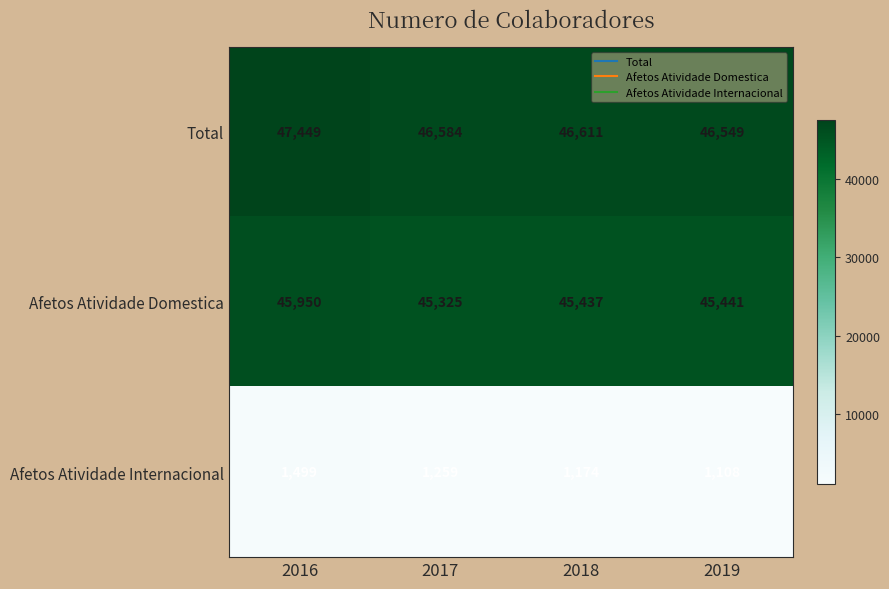

How many values in the Total series are below 46611?

2